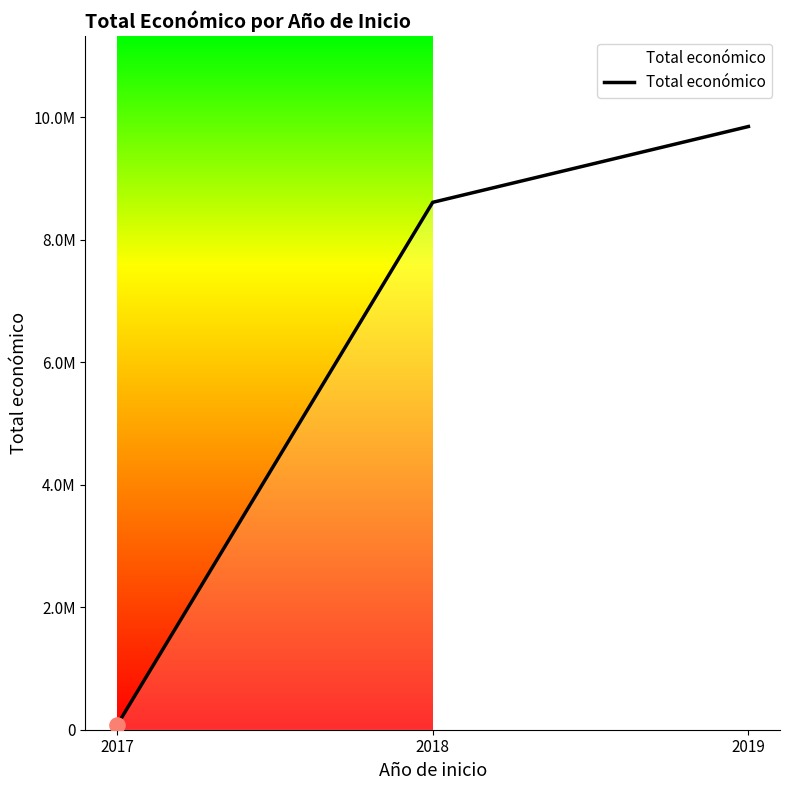

Does the chart have visible grid lines?

No